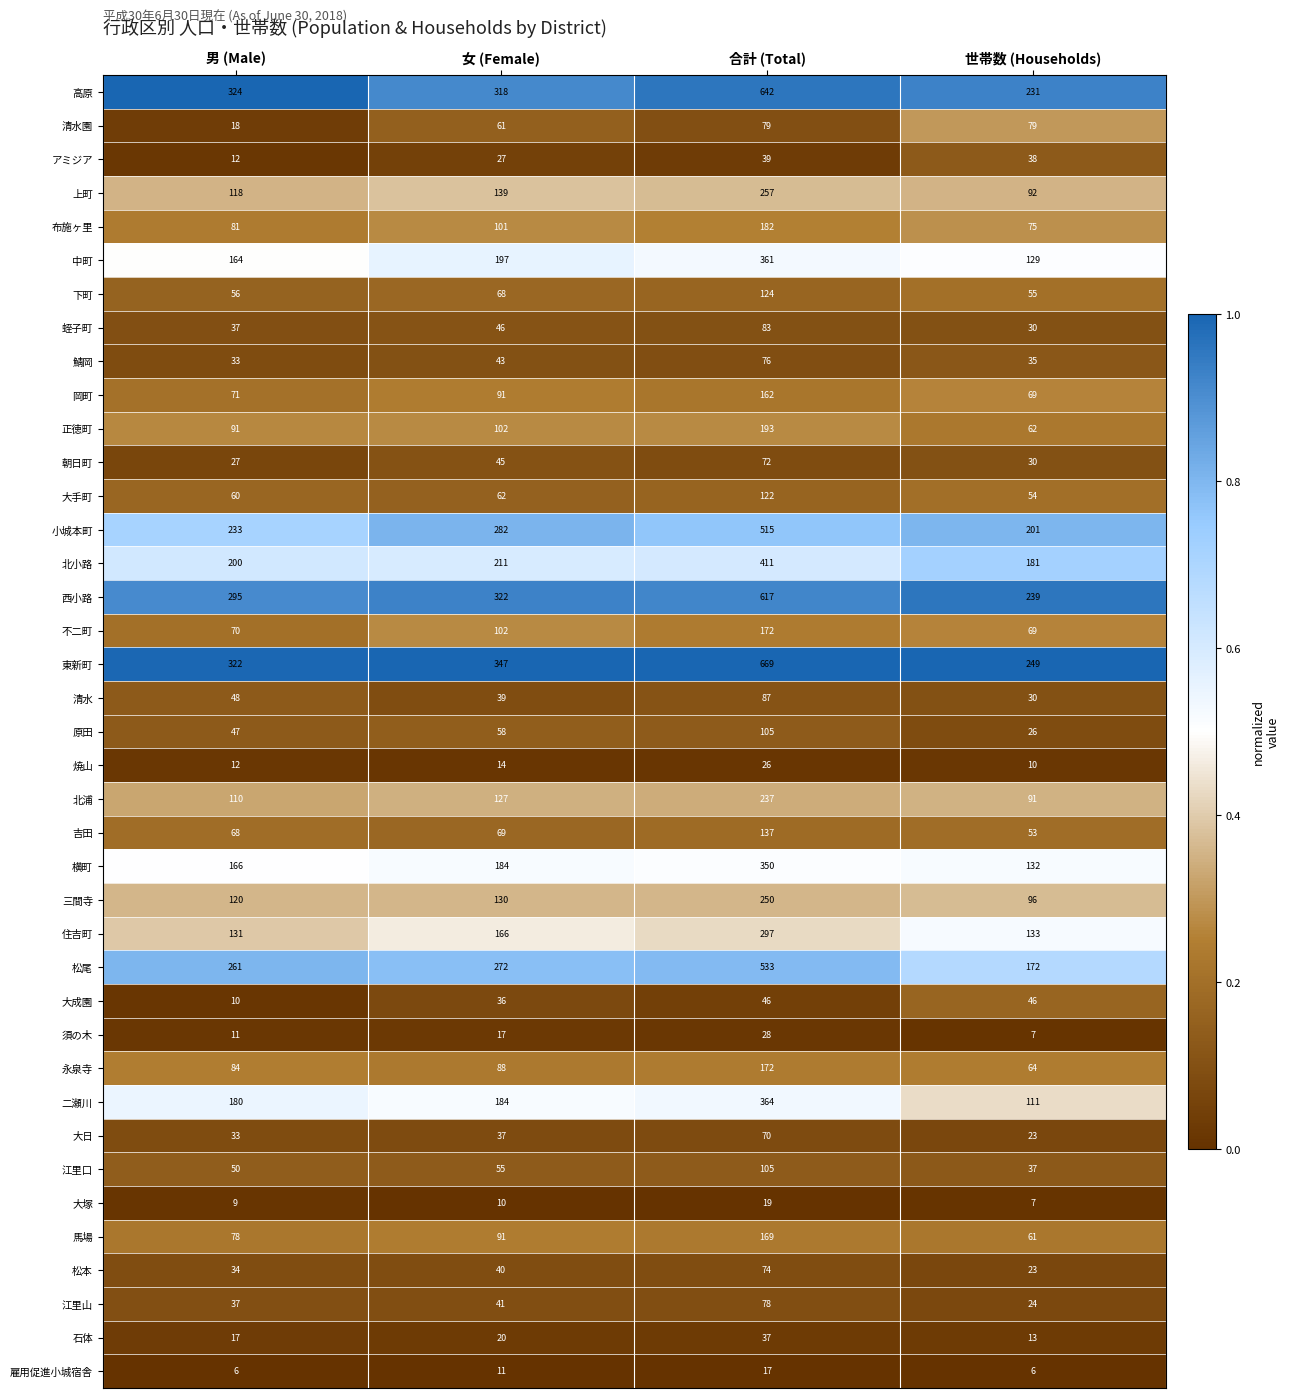

What is the difference between the highest and lowest values at 世帯数 (Households)?

243